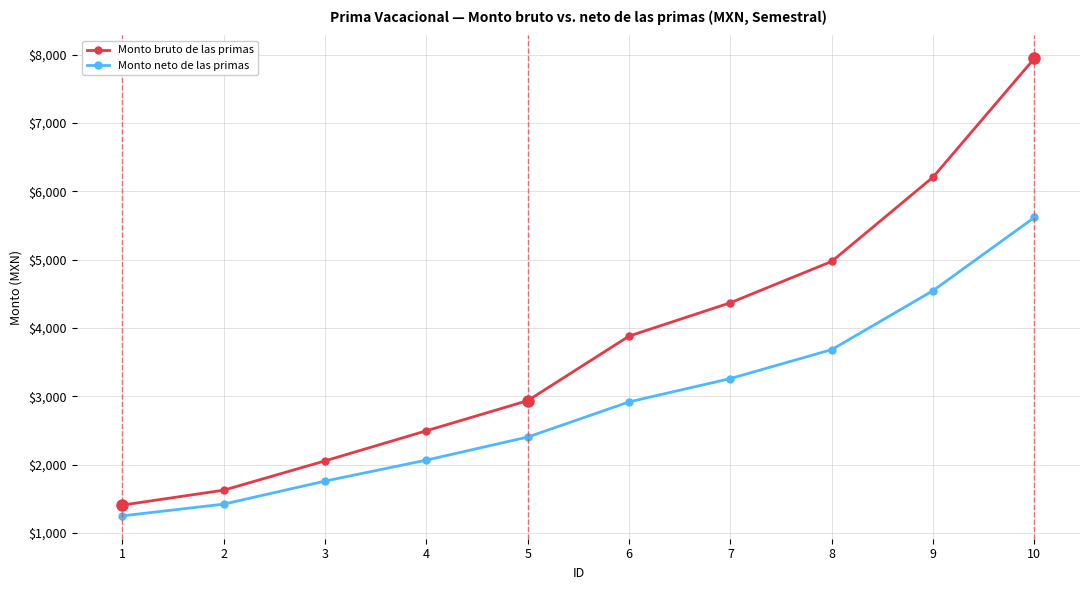

Which category has the lowest value across all series?

1